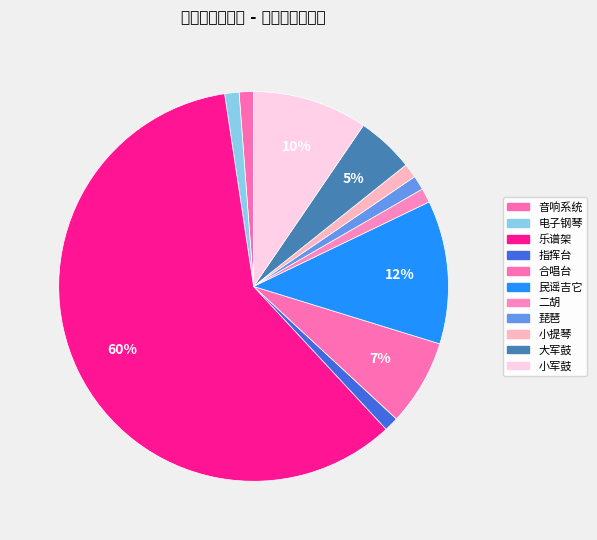

To the nearest percent, what is the combined percentage of 小军鼓 and 二胡?

11%